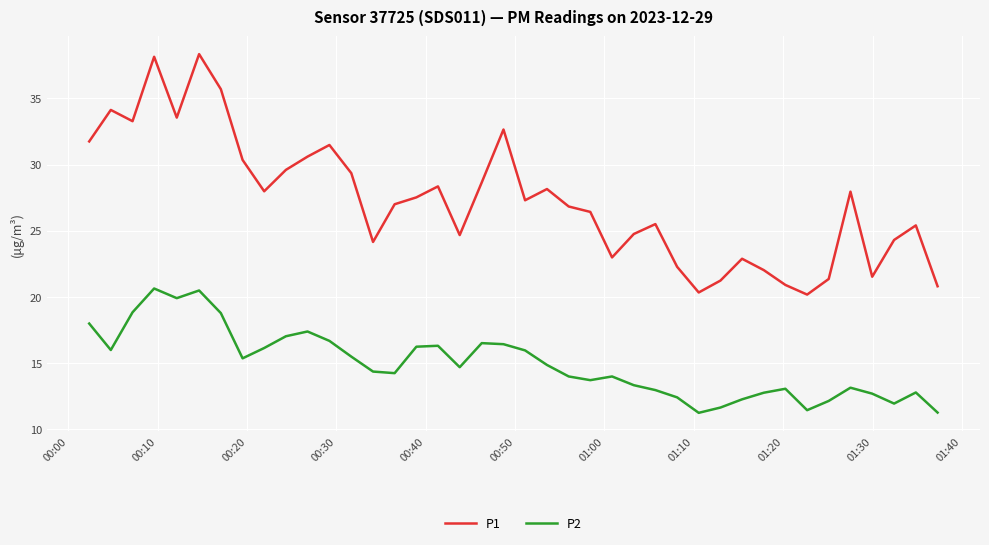

Rank the series by their average value, from lowest to highest.

P2, P1